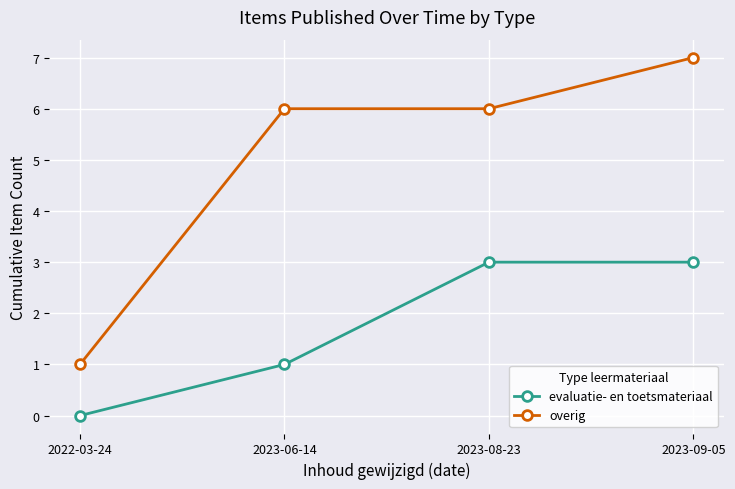

Rank the series by their average value, from highest to lowest.

overig, evaluatie- en toetsmateriaal